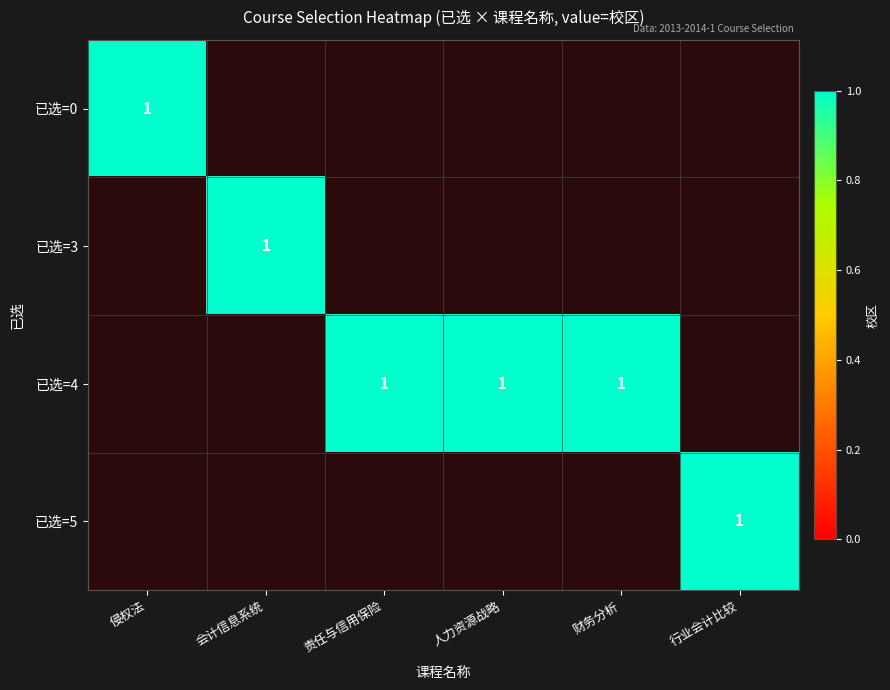

True or false: 4 has a value of 1 at 4.

True